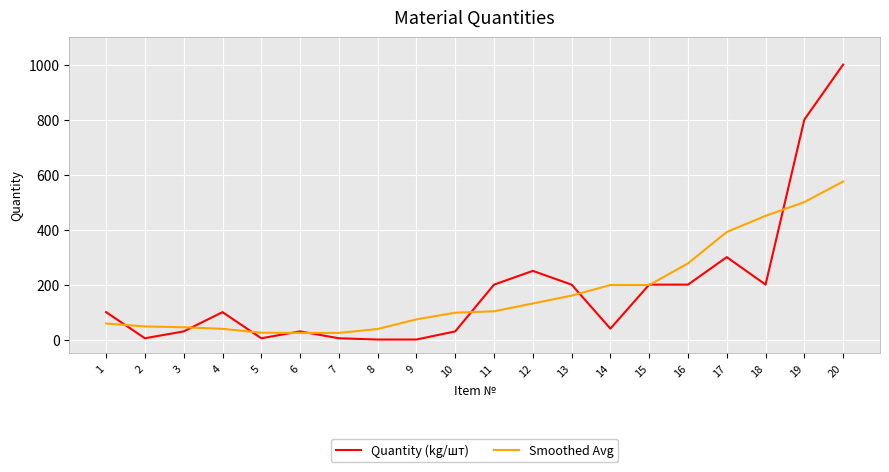

Which series has the widest spread of values?

Quantity (kg/шт)